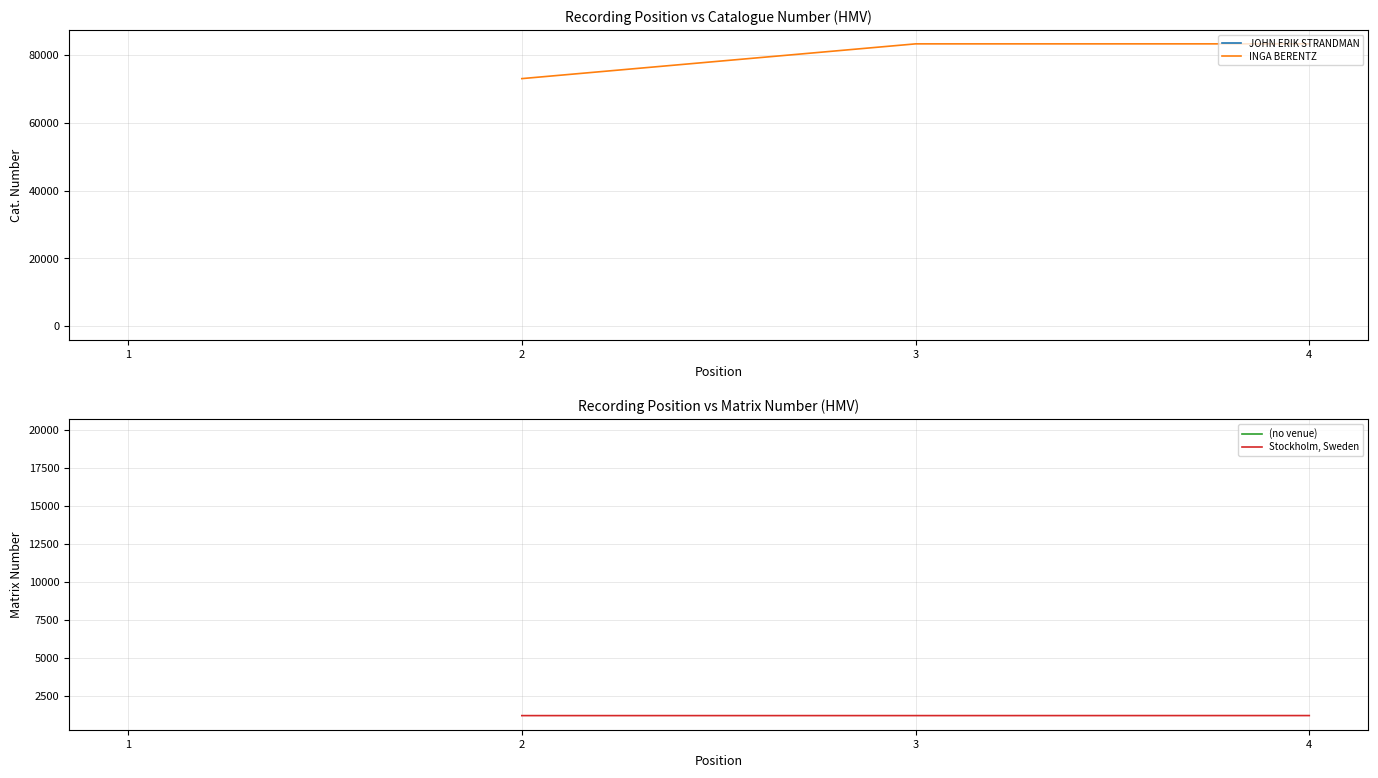

What is the value of the INGA BERENTZ point at the 3rd from the left?

83292